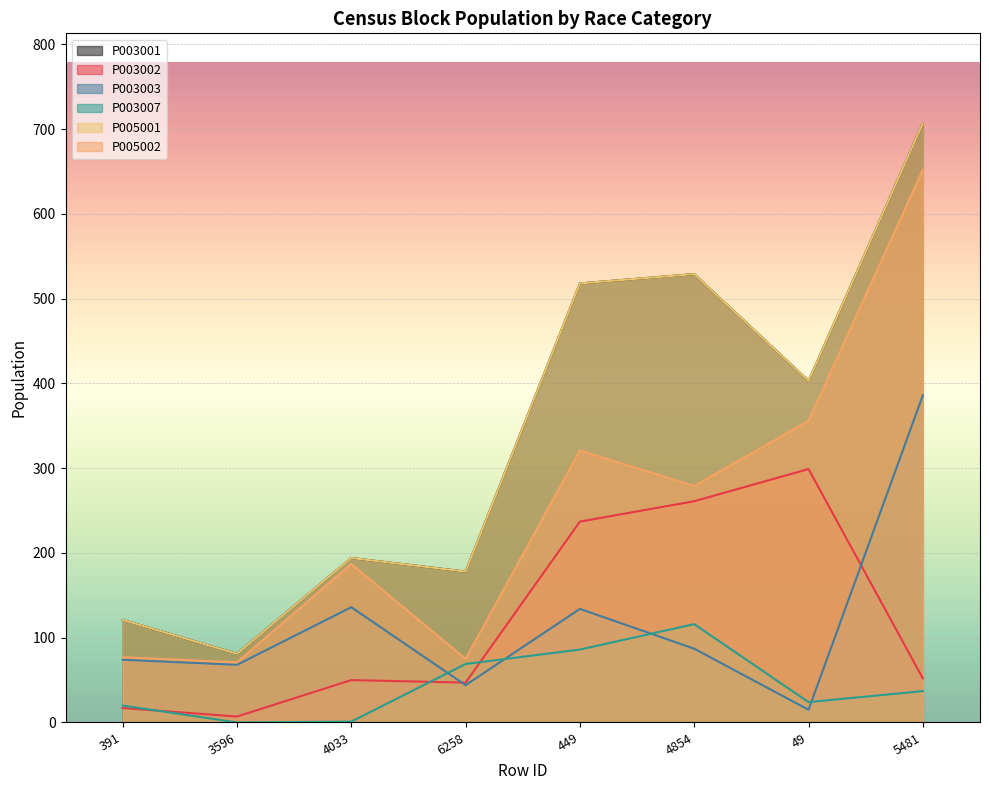

What is the spread (max minus min) of values at 5481?

670